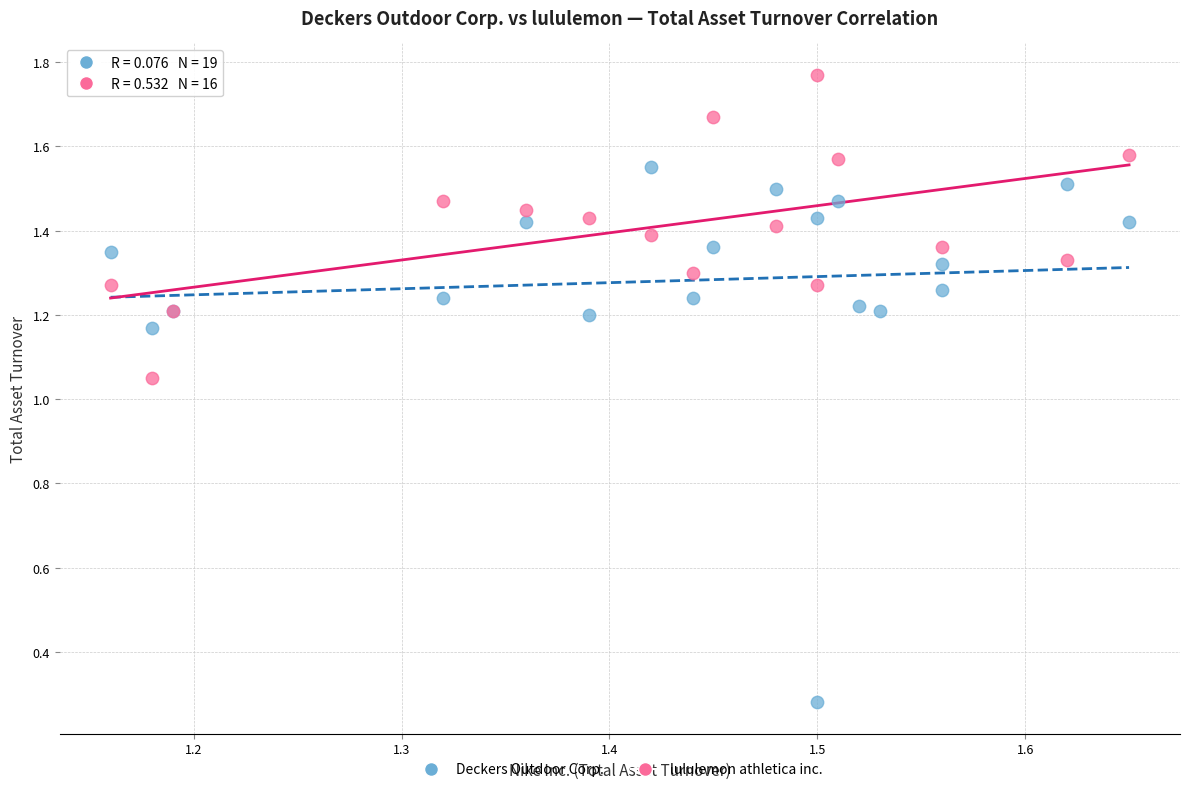

Which series has the widest spread of Y values?

Deckers Outdoor Corp.